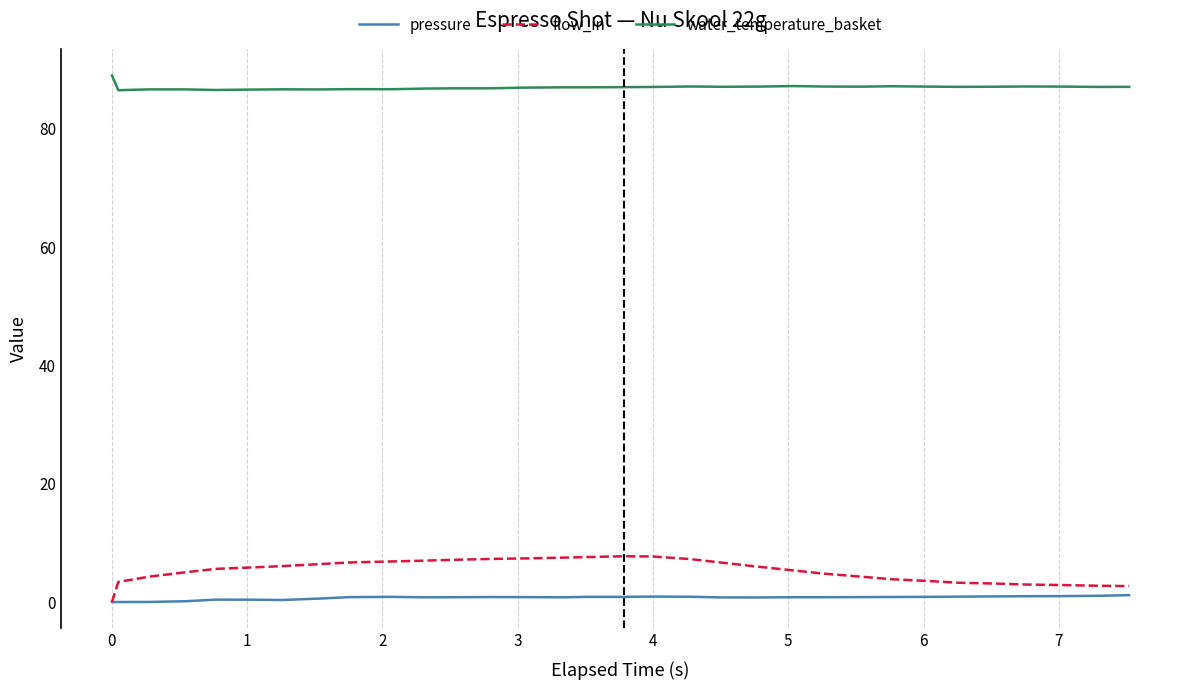

What is the highest value of the water_temperature_basket series?

89.0